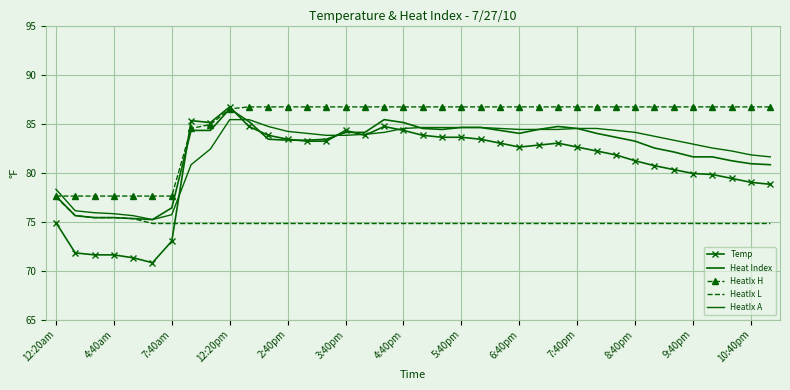

True or false: Temp and HeatIx L intersect in this chart.

True